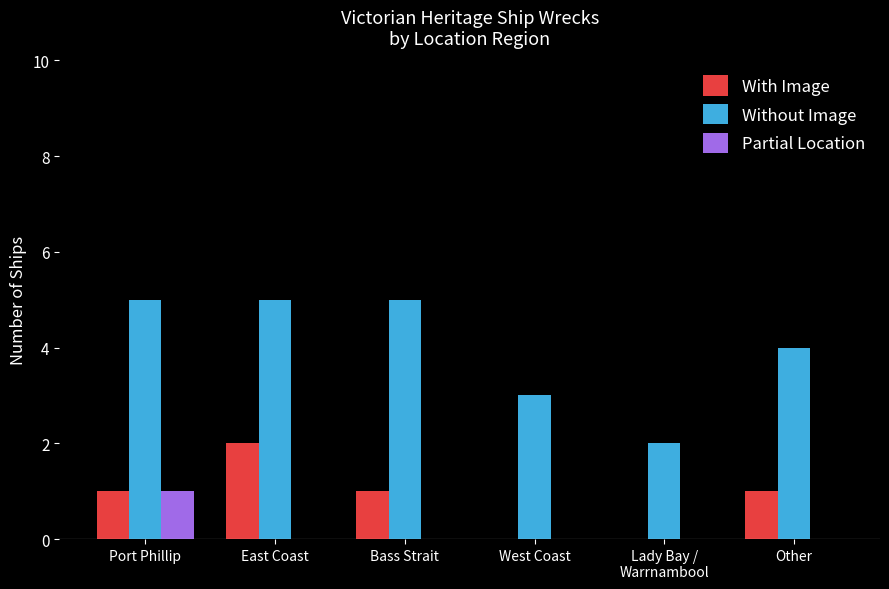

At which label does Partial Location reach its peak?

Port Phillip